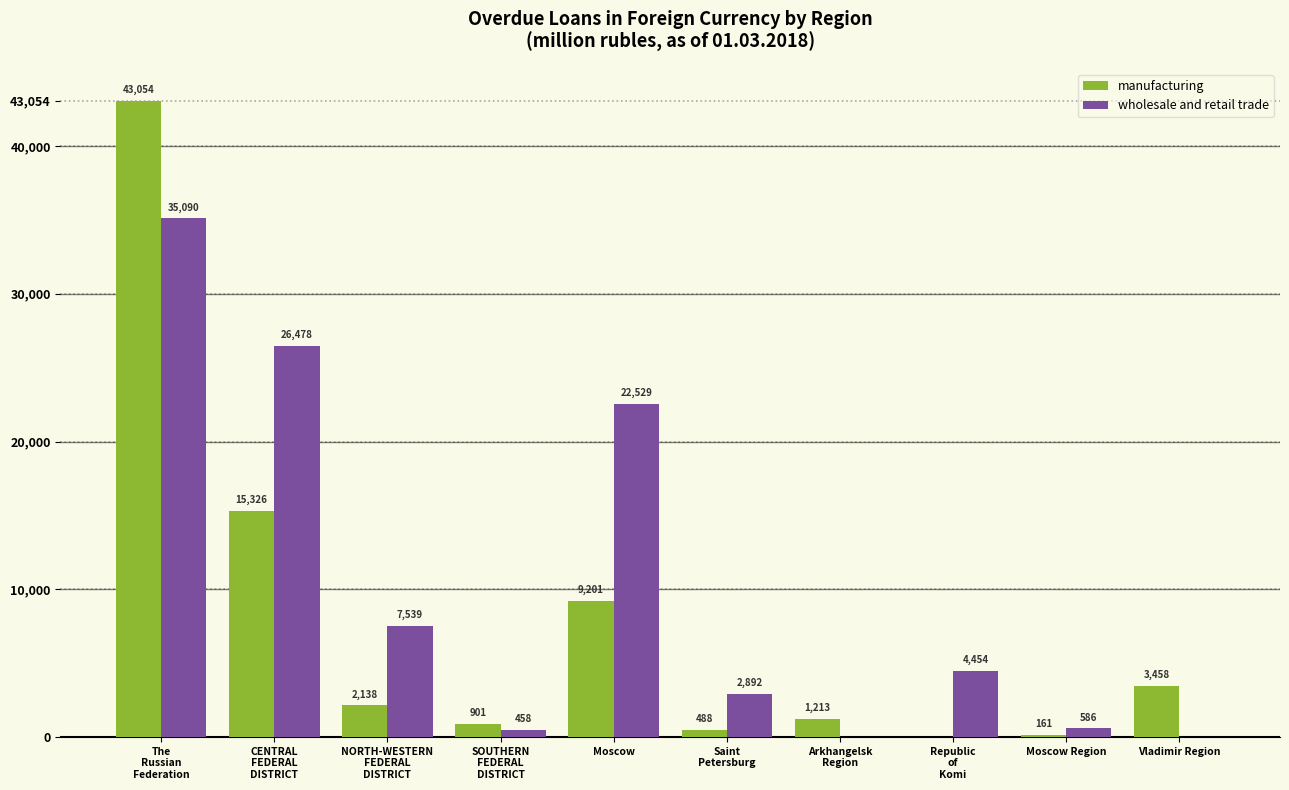

What is the sum of all manufacturing values?

75940